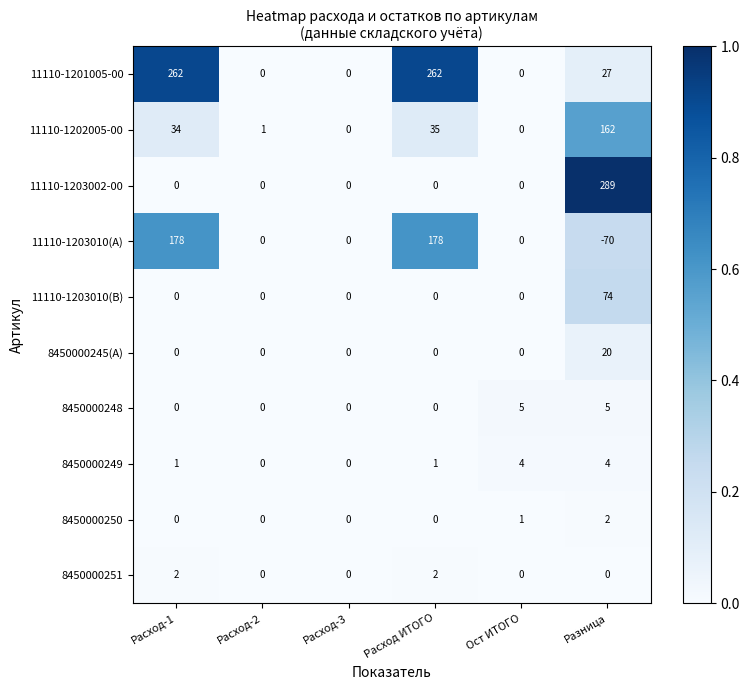

Is it true that 8450000245(A) equals 0 at Расход ИТОГО?

True